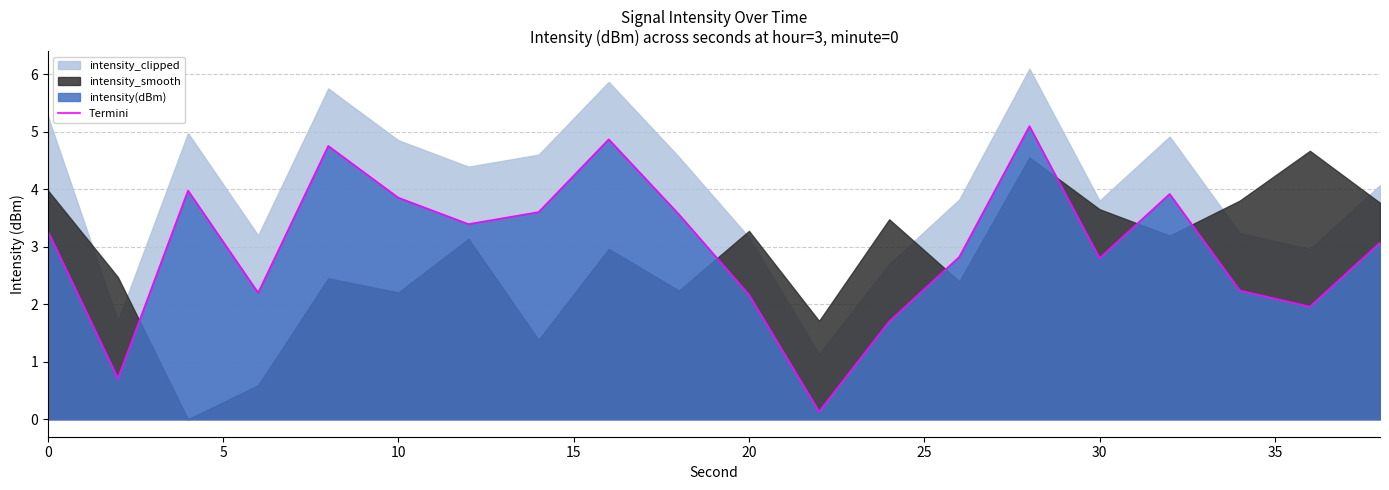

Reading right to left, list all the values displayed in this chart.

3.1	2.0	2.2	3.9	2.8	5.1	2.8	1.7	0.1	2.2	3.6	4.9	3.6	3.4	3.9	4.8	2.2	4.0	0.7	3.3